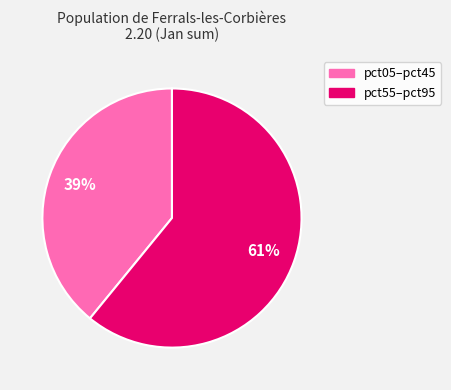

Is there a majority slice in this chart?

Yes